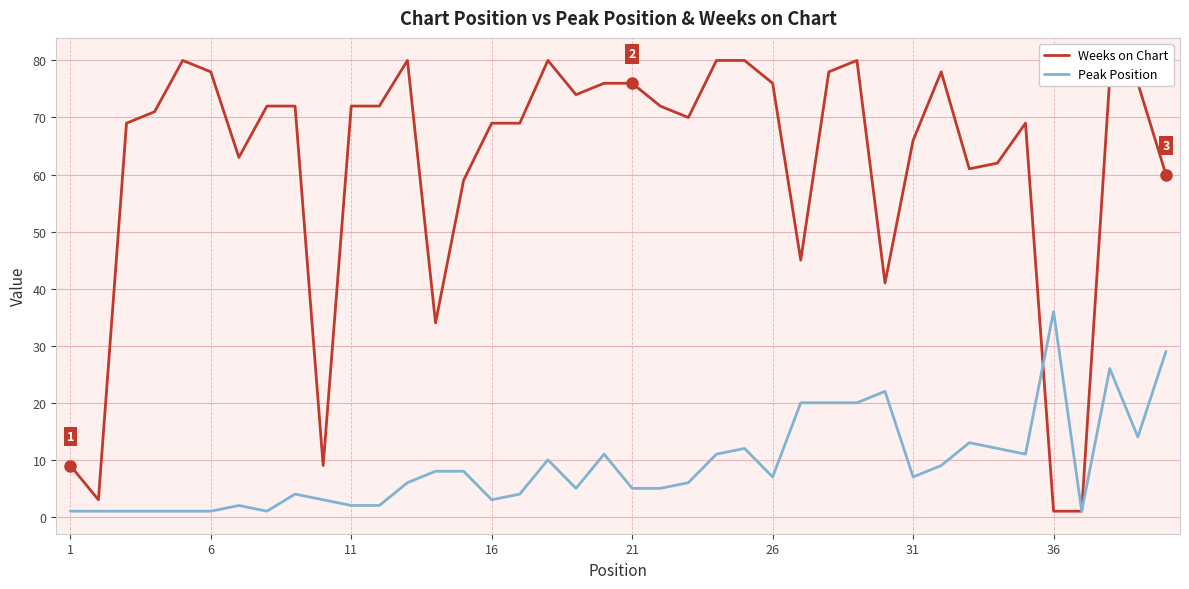

Does the chart display data point markers on the line(s)?

No